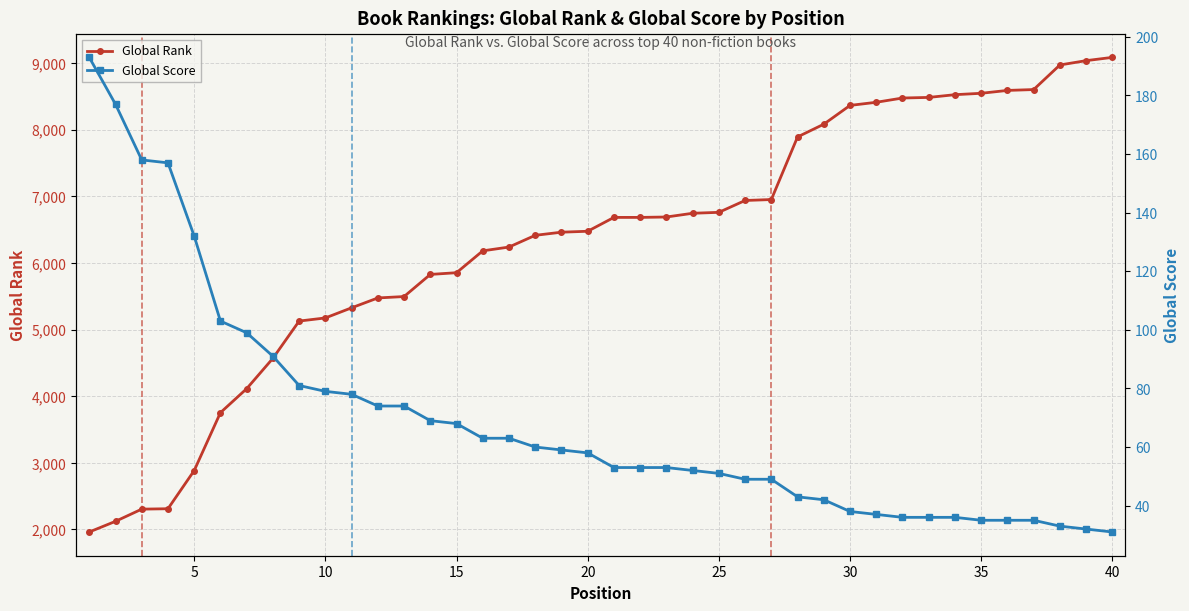

What is the average value of the Global Rank series?

6314